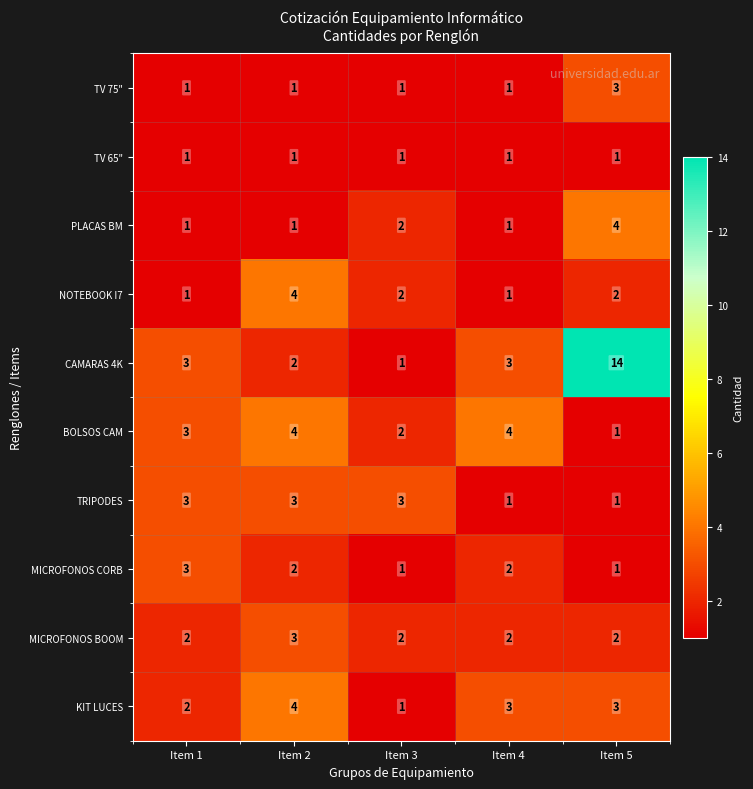

Is it true that CAMARAS 4K equals 5 at Item 4?

False